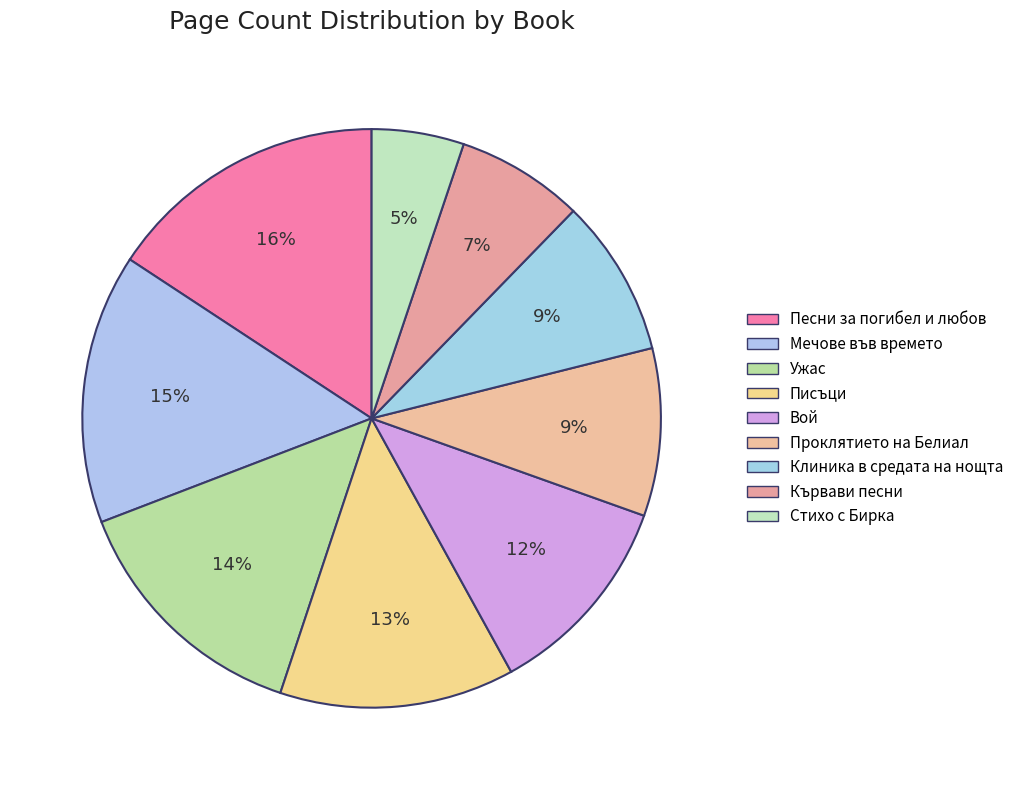

To the nearest percent, what portion does Стихо с Бирка represent?

5%